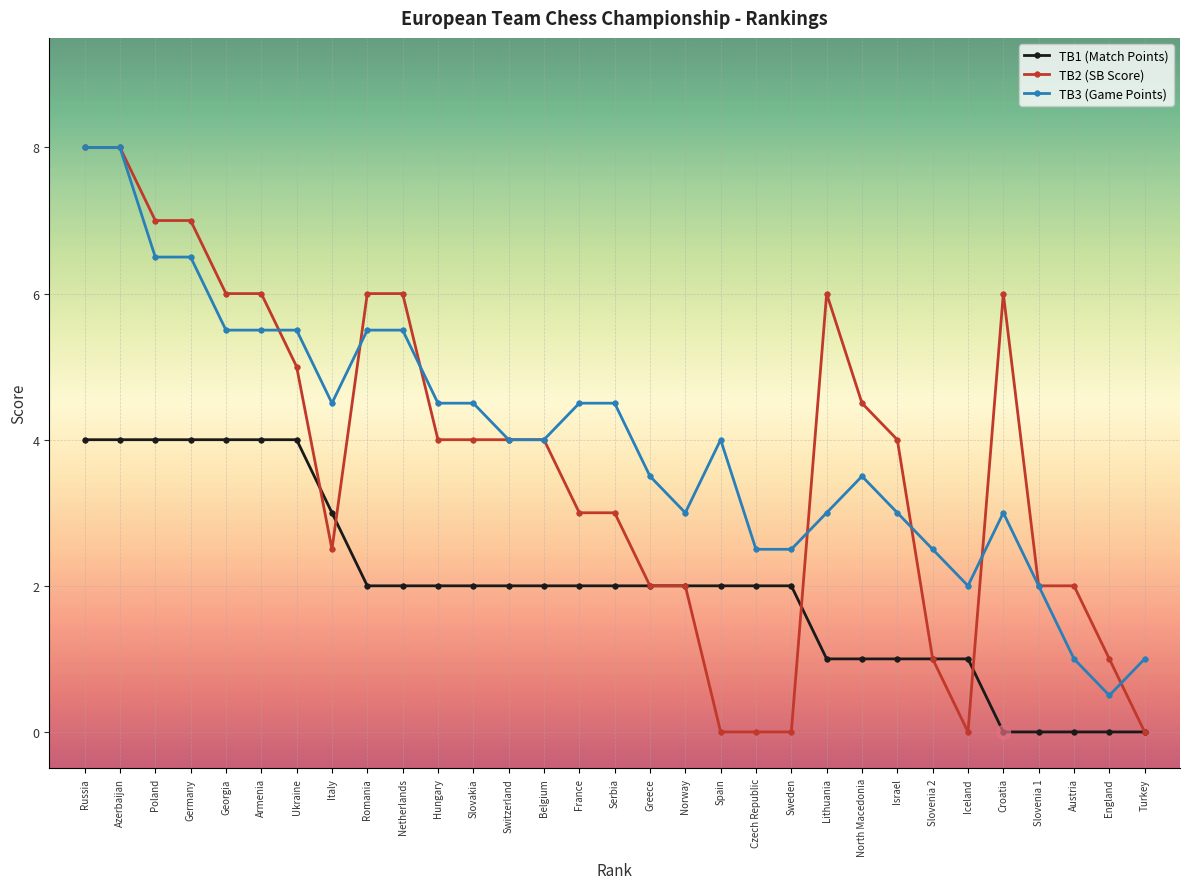

How many distinct data groups are displayed?

3